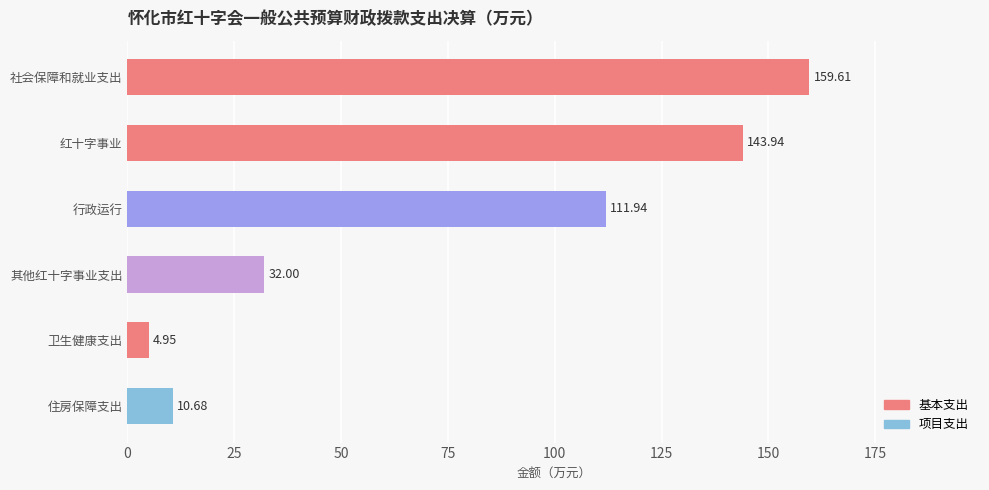

List the labels in order of value, smallest first.

卫生健康支出, 住房保障支出, 其他红十字事业支出, 行政运行, 红十字事业, 社会保障和就业支出